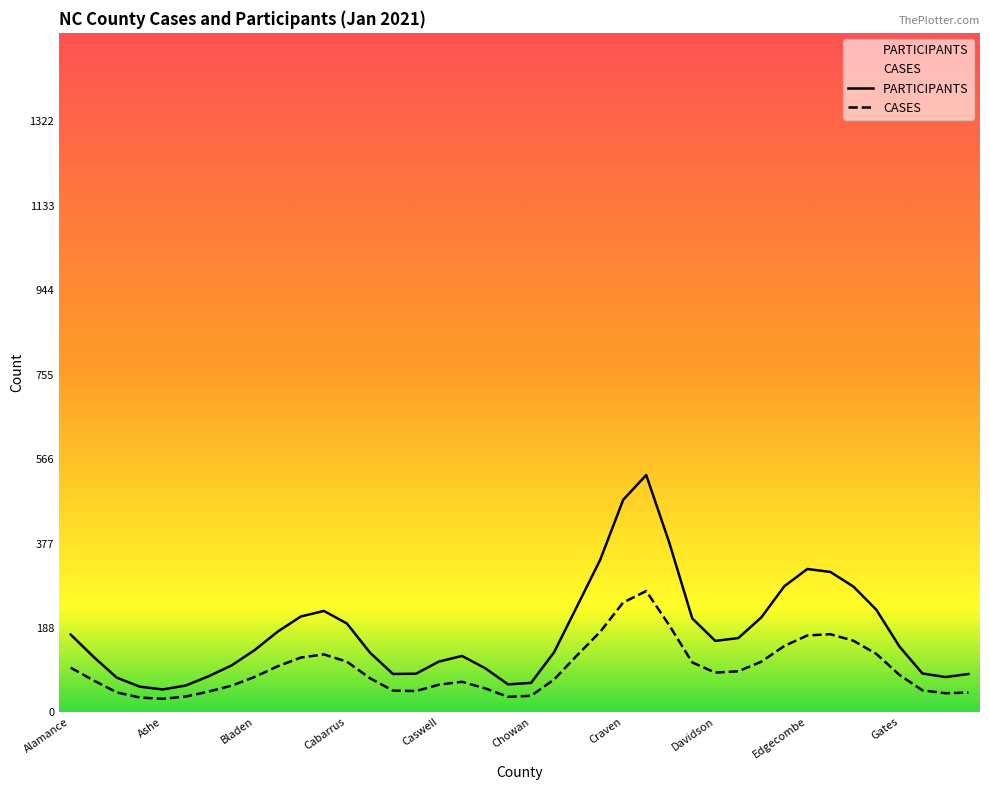

Rank the series at 17 from highest to lowest value.

PARTICIPANTS, CASES